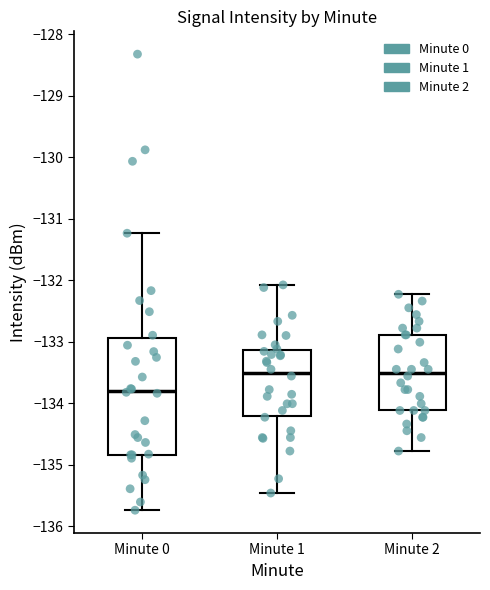

Which box has the lowest median line?

Minute 0